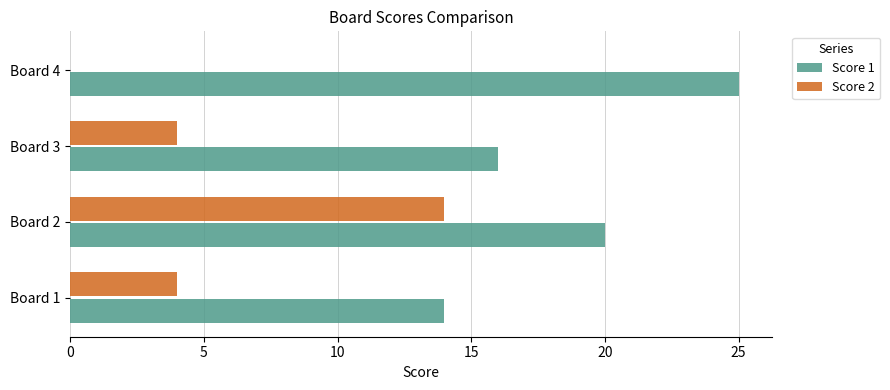

At which label is Score 1 closest to 19?

Board 2